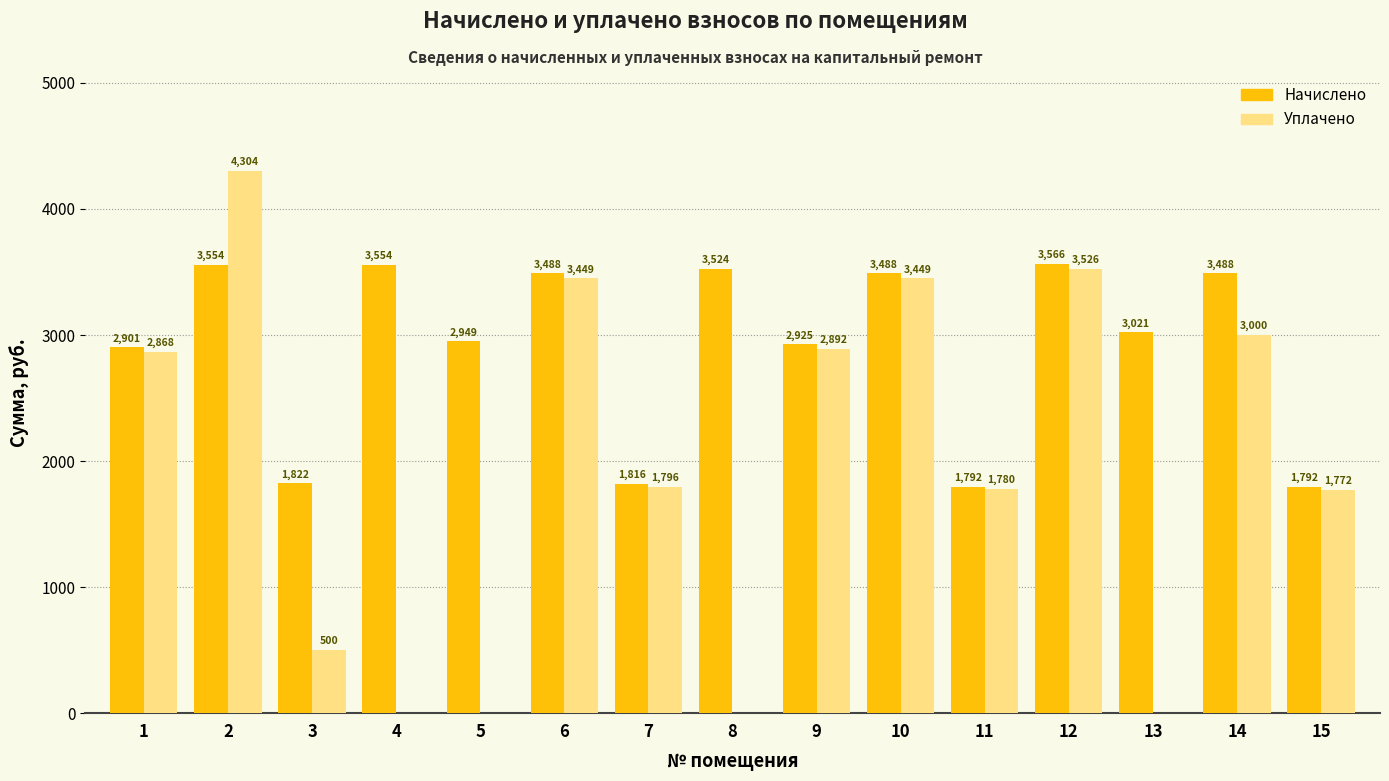

At which label does Начислено first exceed 3020?

2